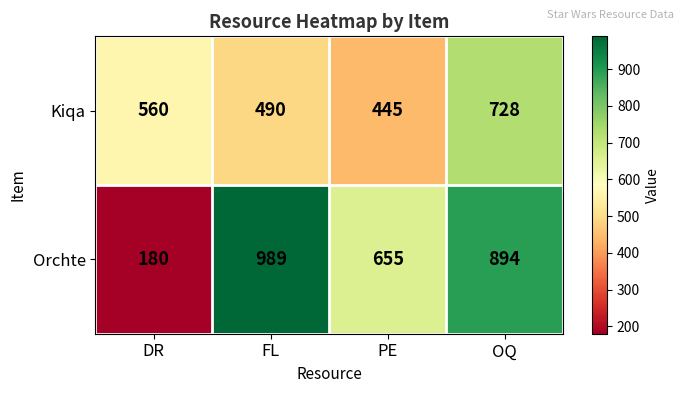

At which category is the sum across all series the highest?

OQ